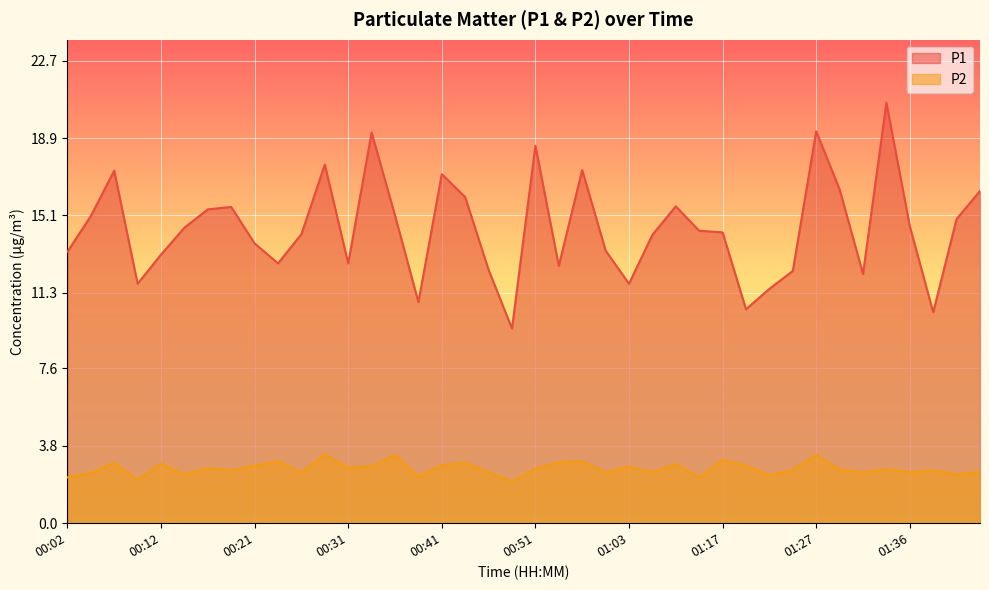

Which series changed the most between 00:34 and 01:34?

P1